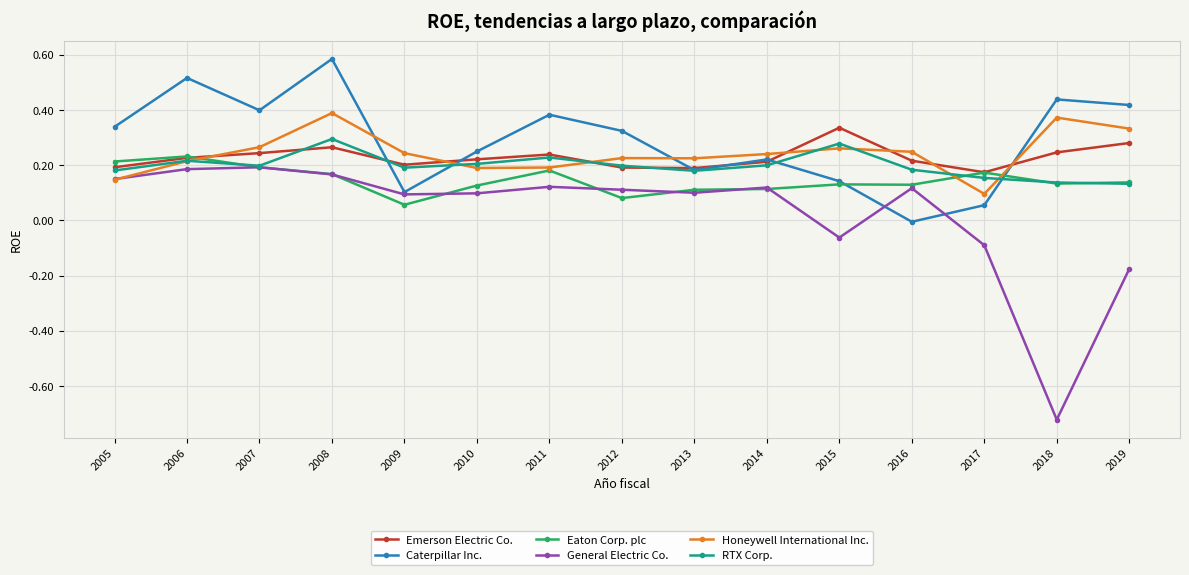

True or false: Honeywell International Inc. and Emerson Electric Co. cross at least once.

True